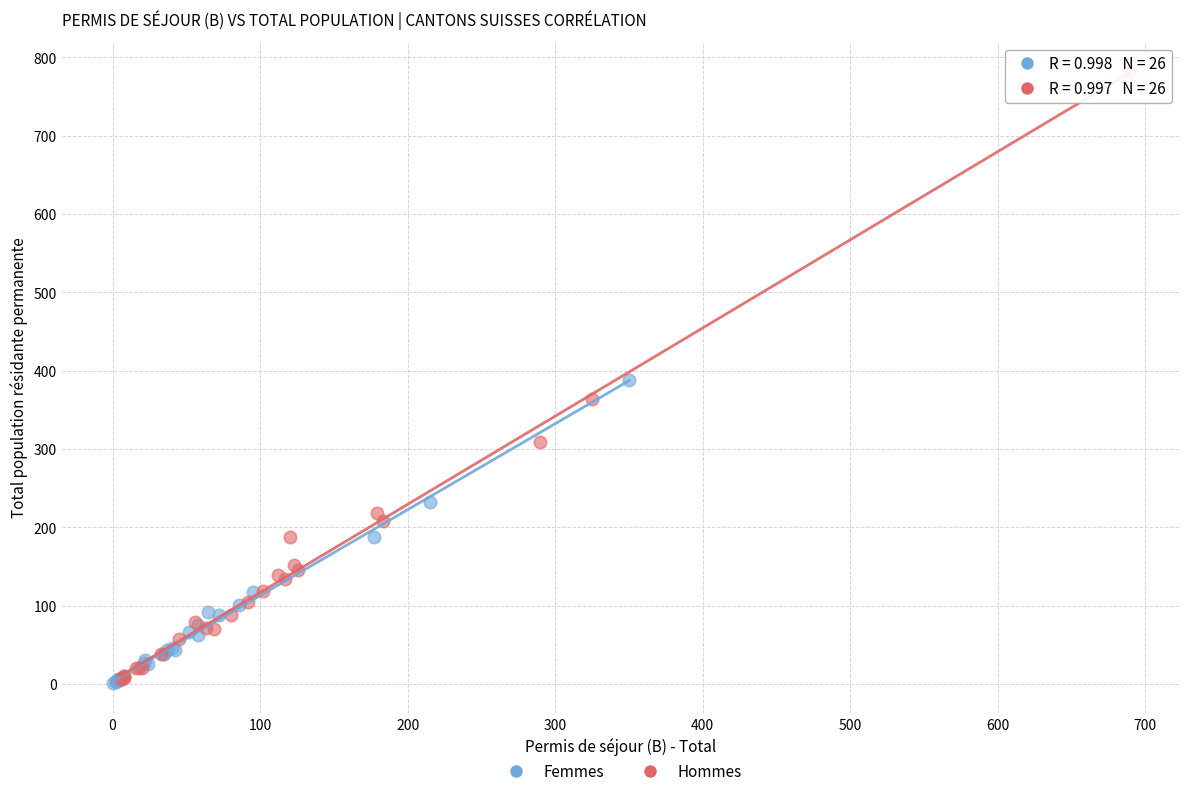

Which series has the largest Y range (max minus min)?

Hommes